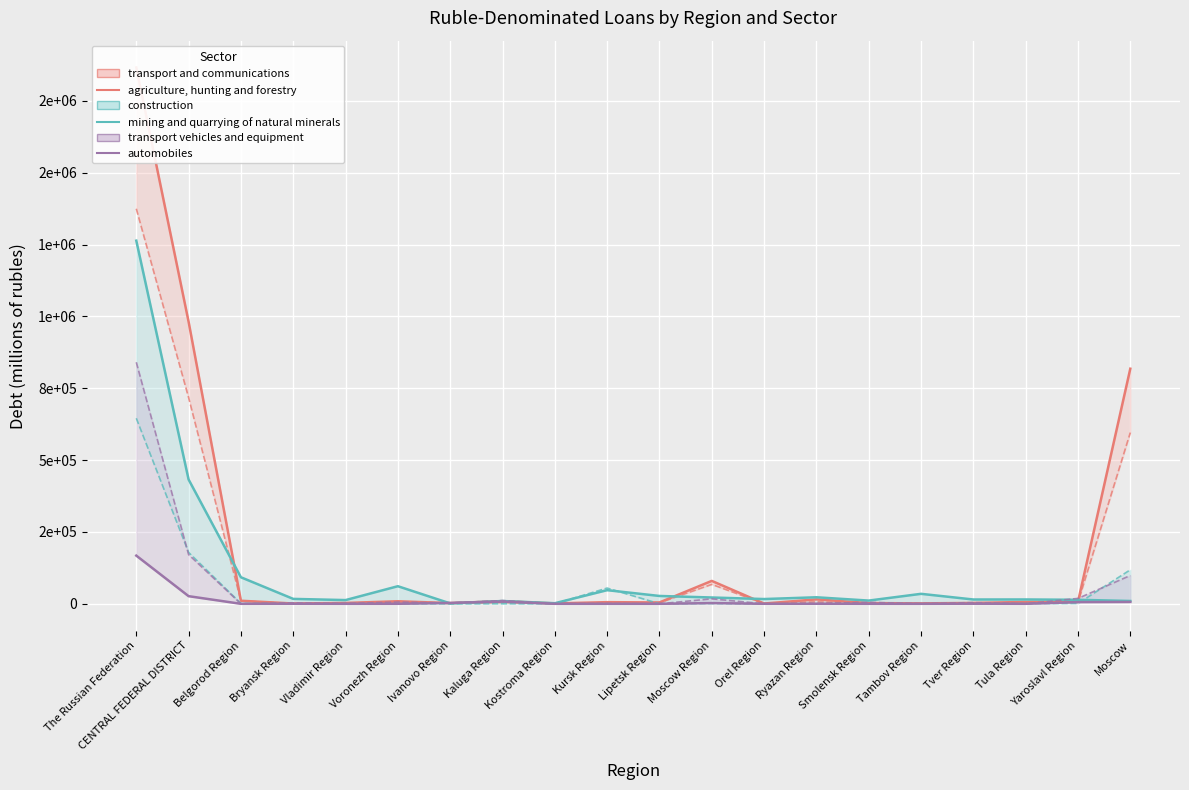

At Belgorod Region, list the series in order from largest to smallest.

construction, transport and communications, agriculture, hunting and forestry, mining and quarrying of natural minerals, automobiles, transport vehicles and equipment